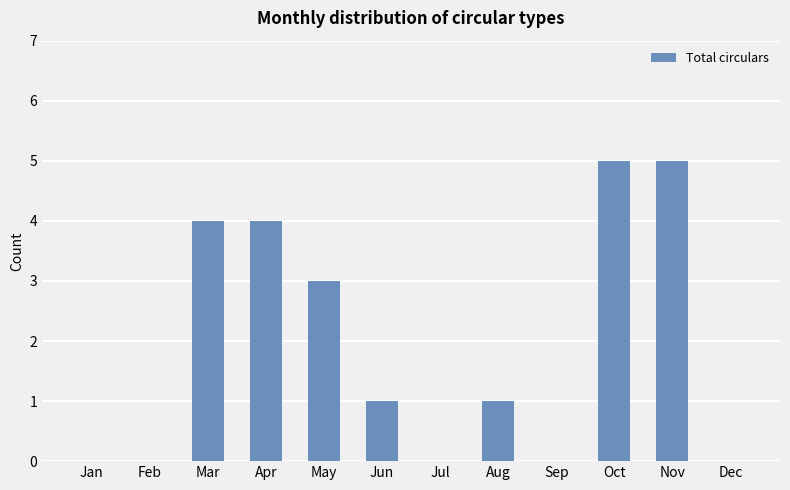

What is the maximum value shown in the chart?

5